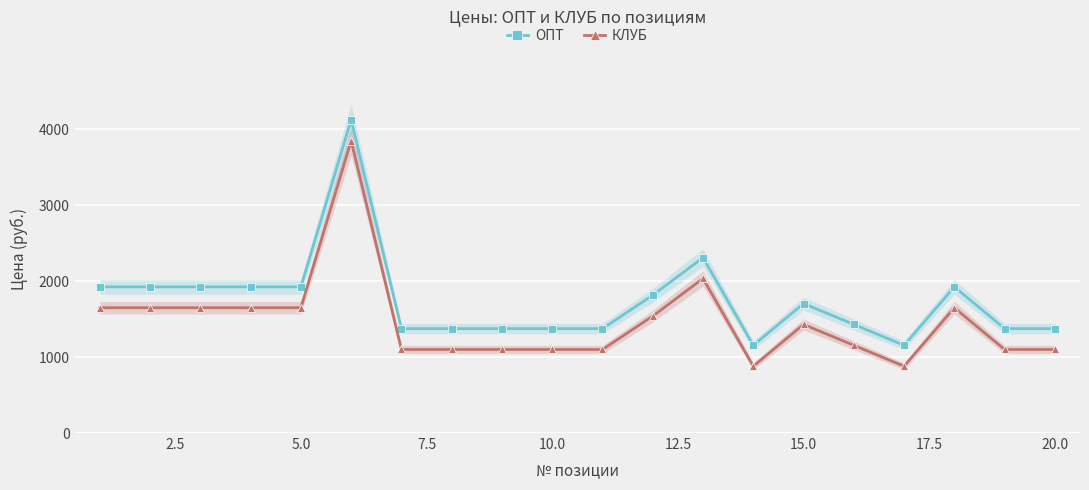

How many values in the КЛУБ series exceed 1430?

9